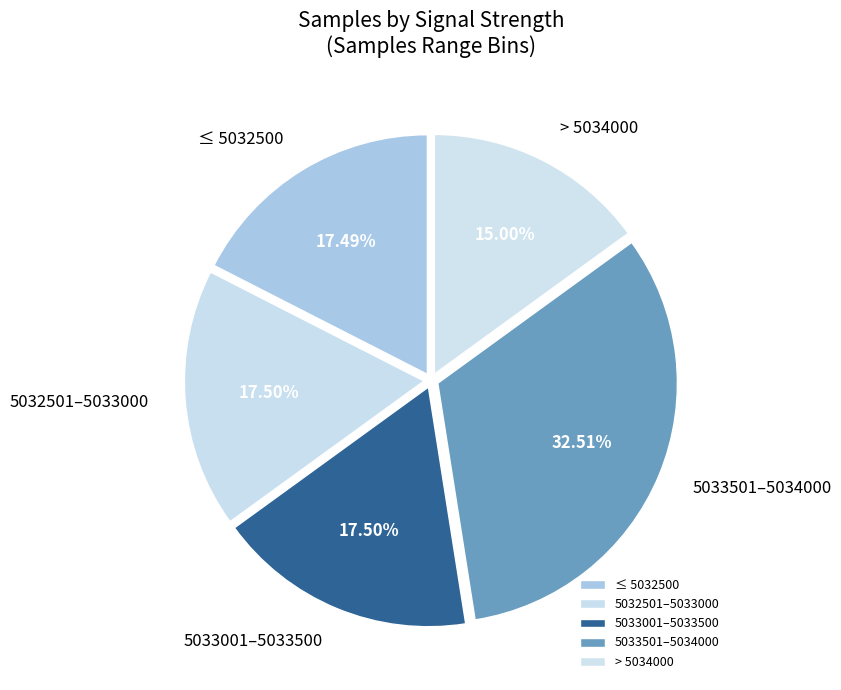

To the nearest percent, what is the average slice percentage?

20%